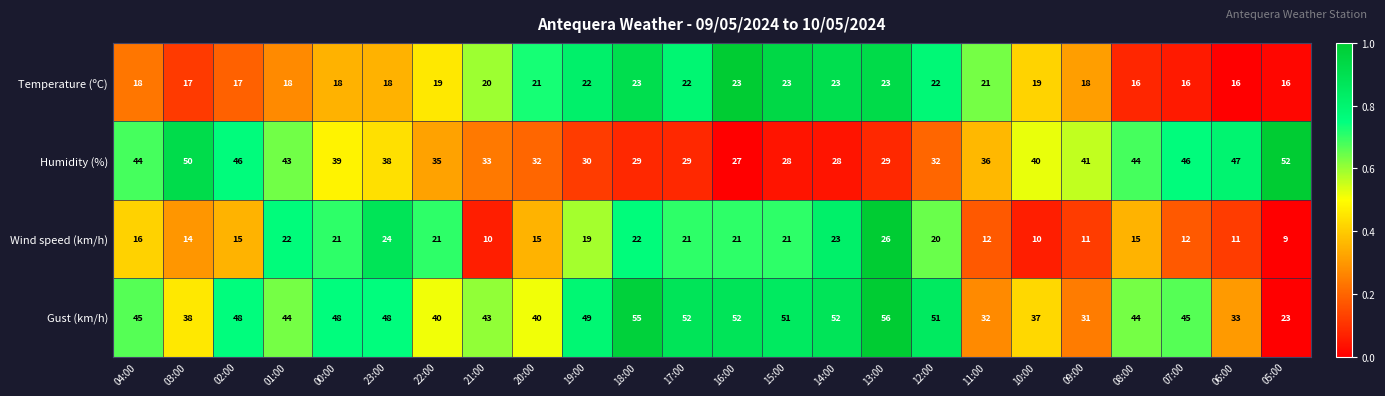

Is it true that Temperature (ºC) equals 16 at 07:00?

True